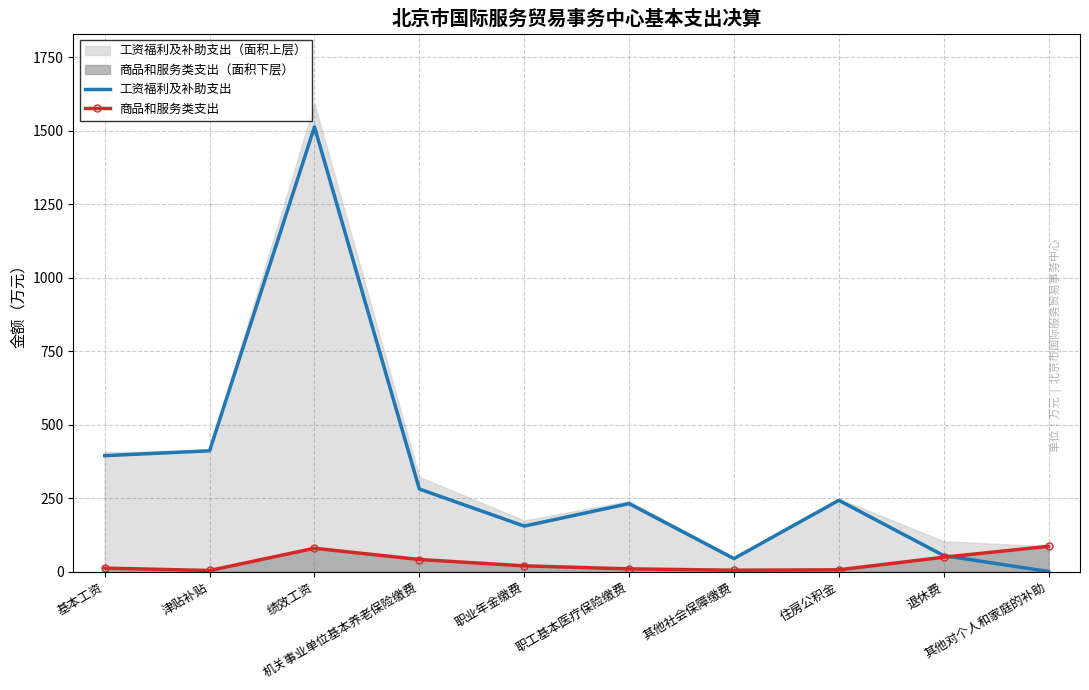

How many times do 商品和服务类支出 and 工资福利及补助支出 cross each other?

1